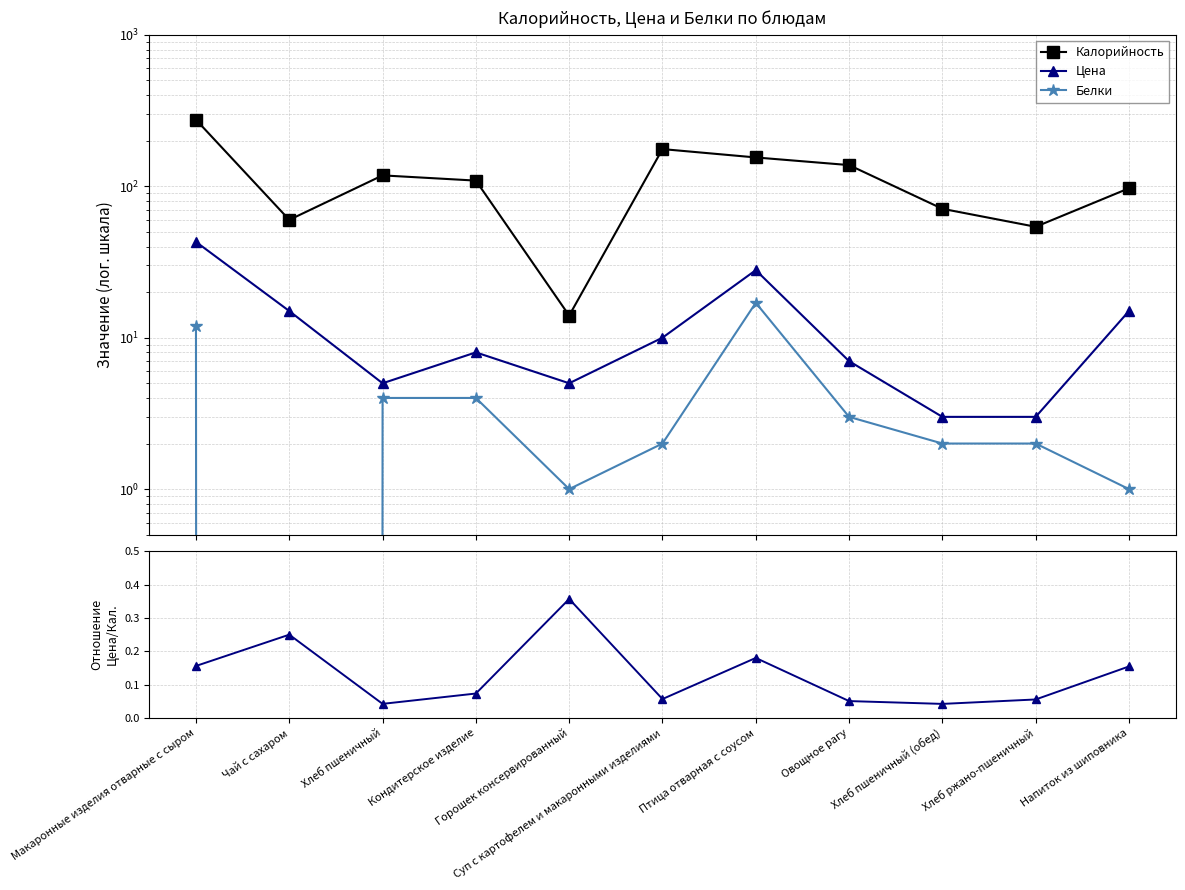

Which series changed the most between Кондитерское изделие and Овощное рагу?

Калорийность